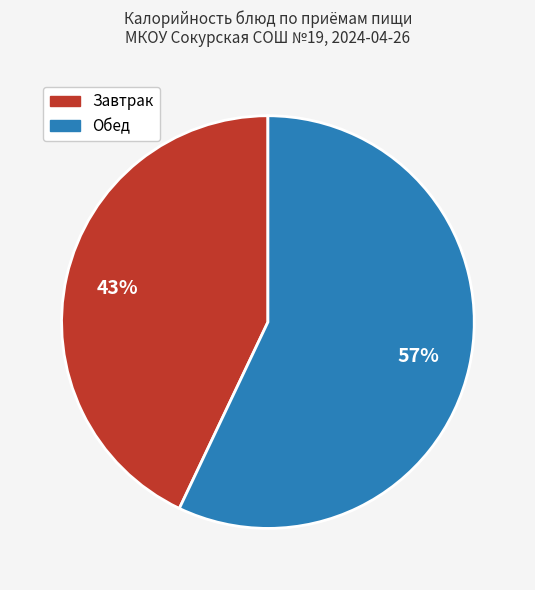

How many segments does this pie chart have?

2